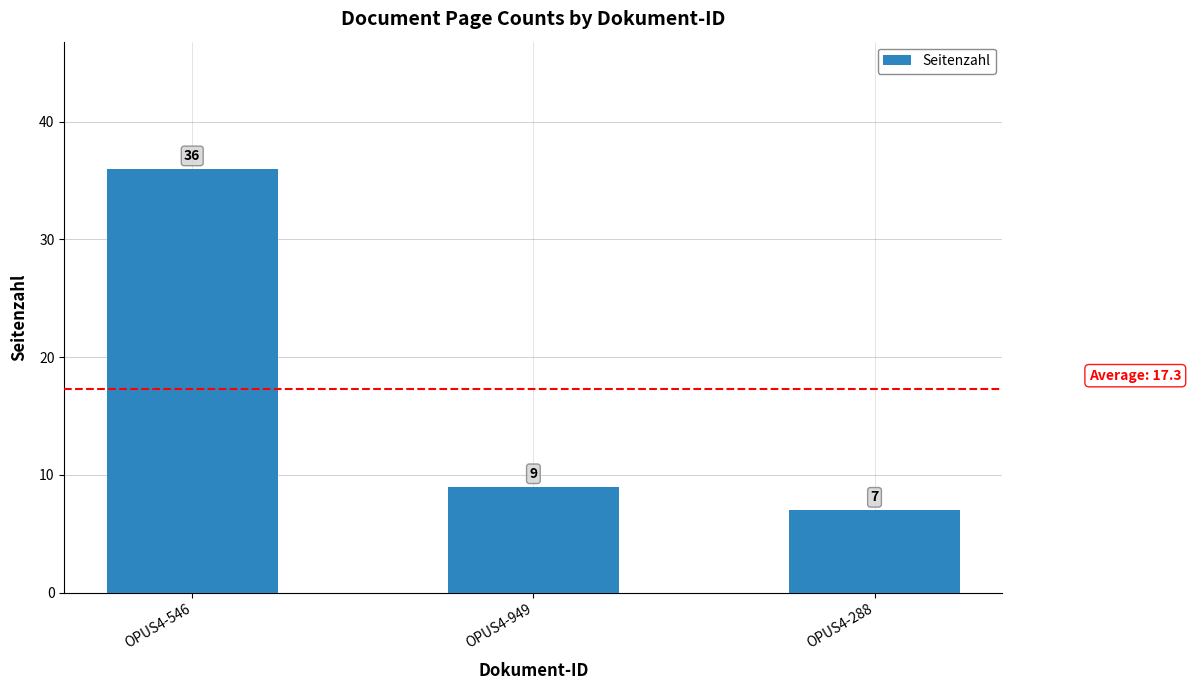

What is the value of the 1st bar from the left?

36